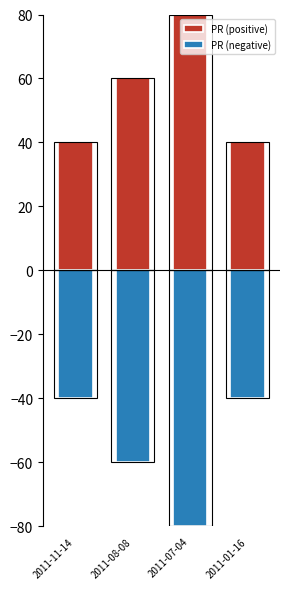

How many bars are there in each group?

2